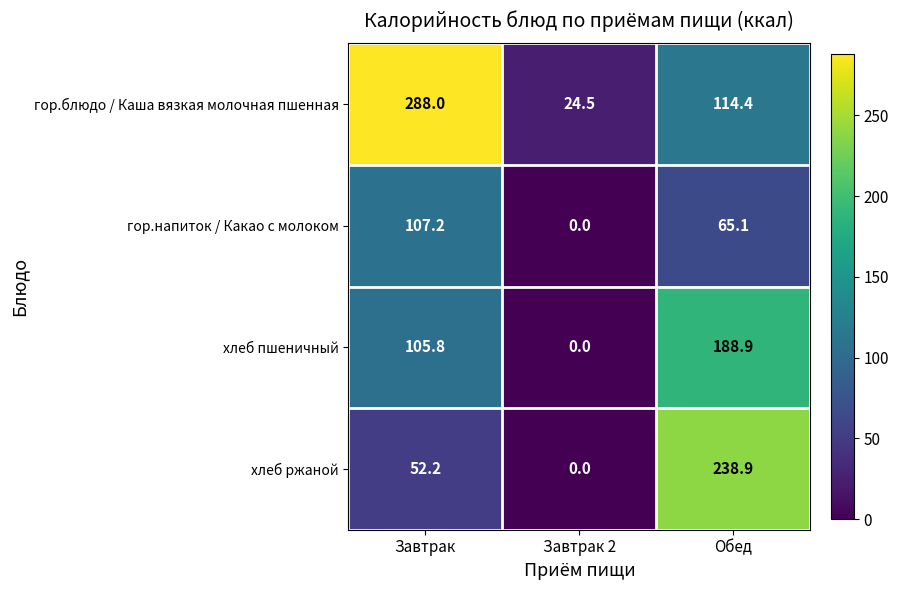

What is the total value across all series at Завтрак 2?

24.5